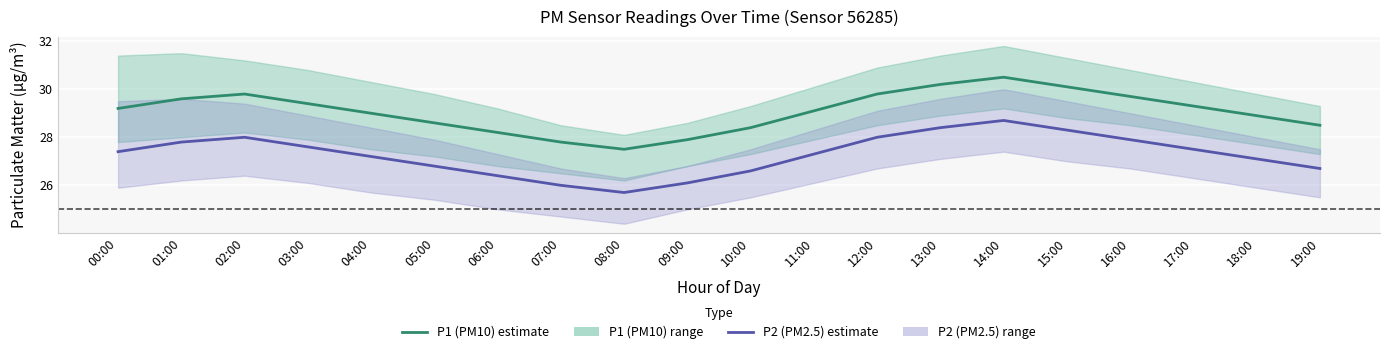

What is the difference between the second highest and minimum values in the P2 (PM2.5) estimate series?

2.7